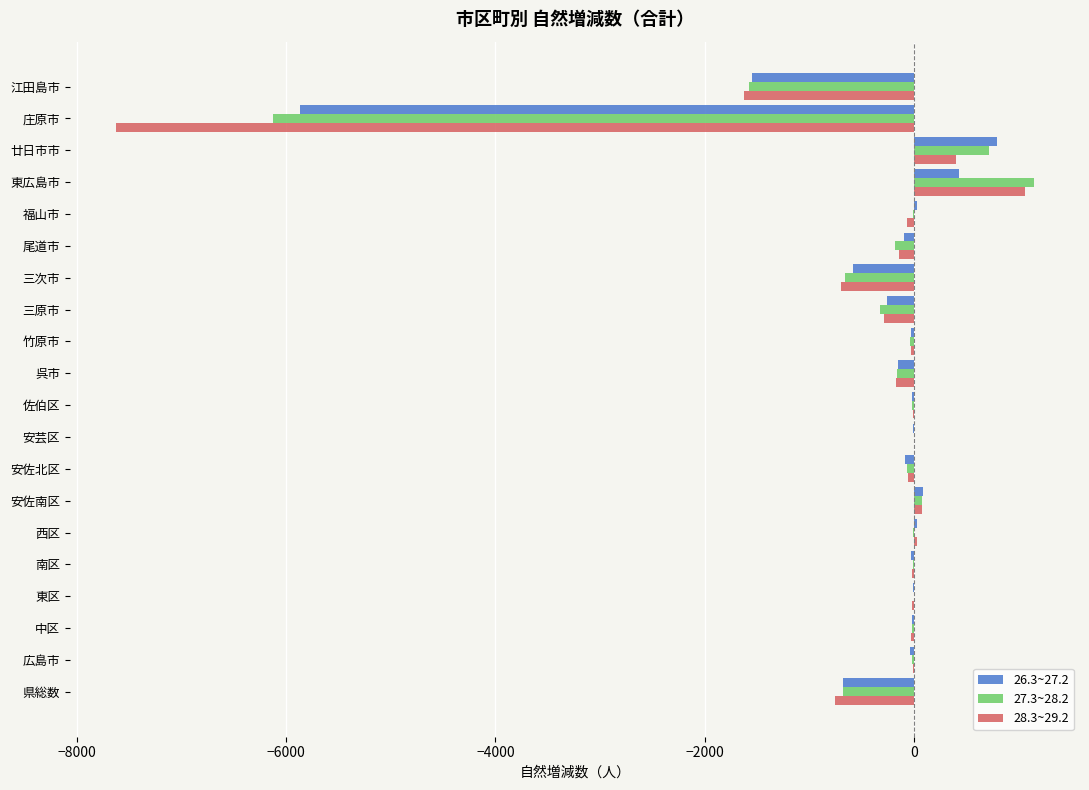

What is the sum of all 26.3~27.2 values?

-8016